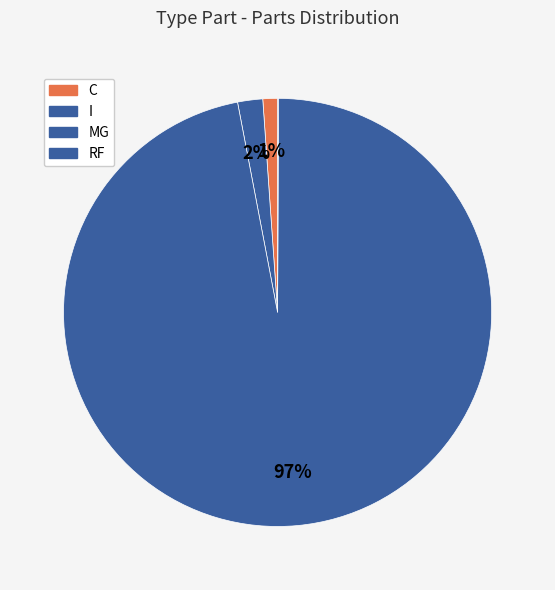

How many slices are in this pie chart?

4